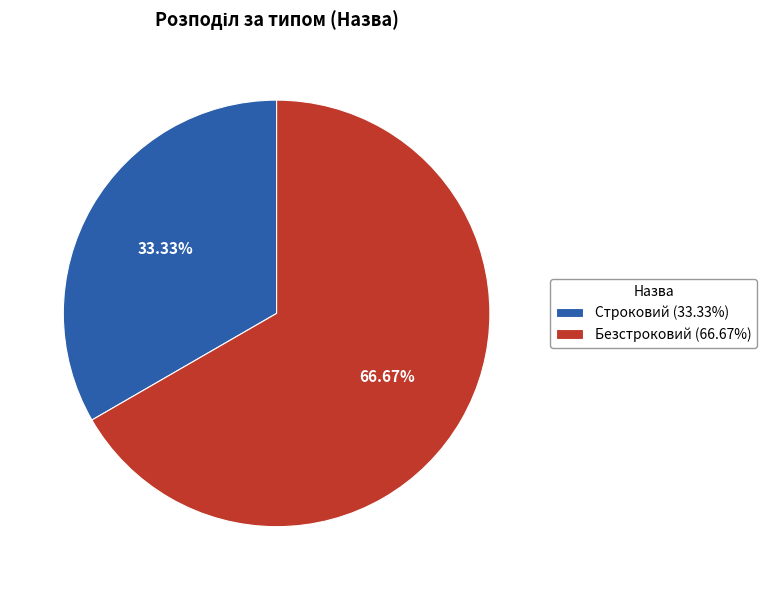

Which category has the smallest portion of the pie?

Строковий